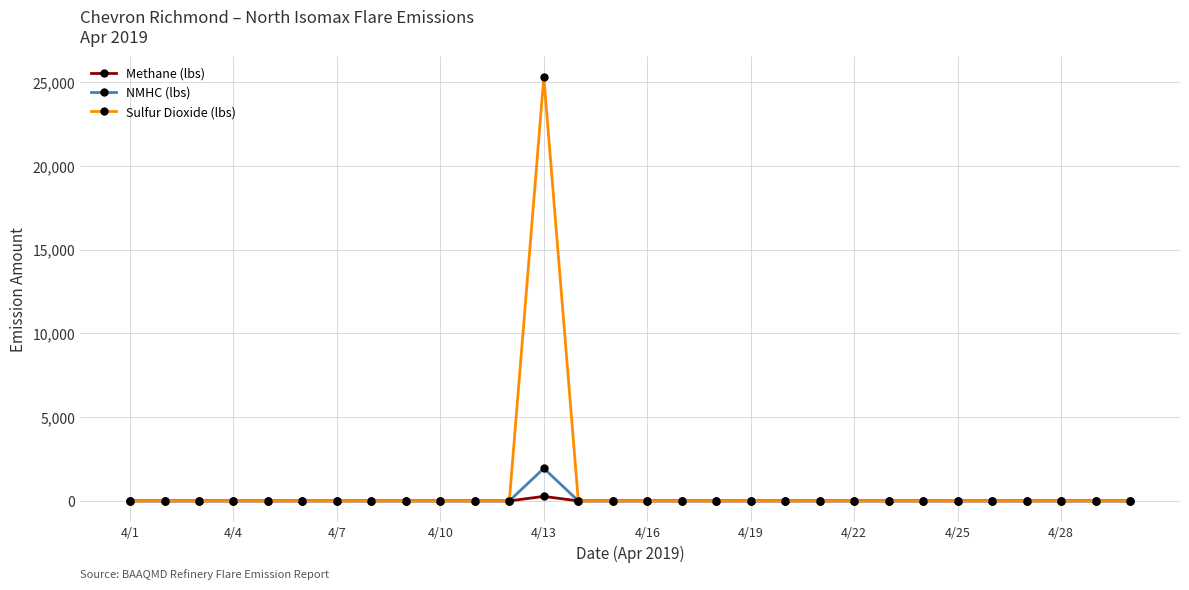

Which series has the largest range (max minus min)?

Sulfur Dioxide (lbs)